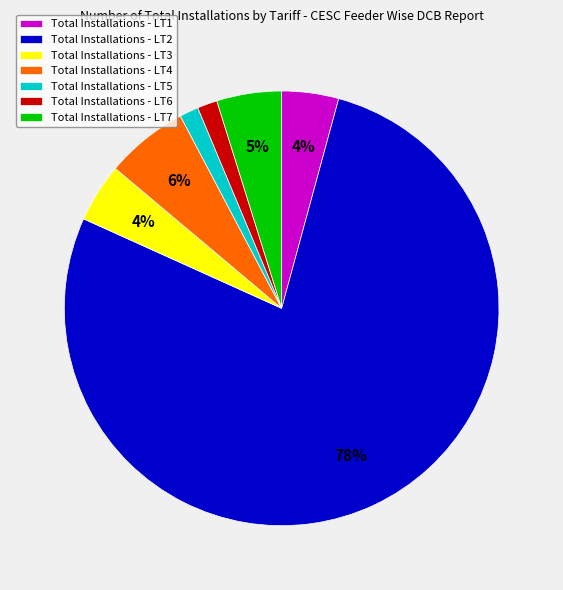

What percentage is the Total Installations - LT4 slice, to the nearest percent?

6%